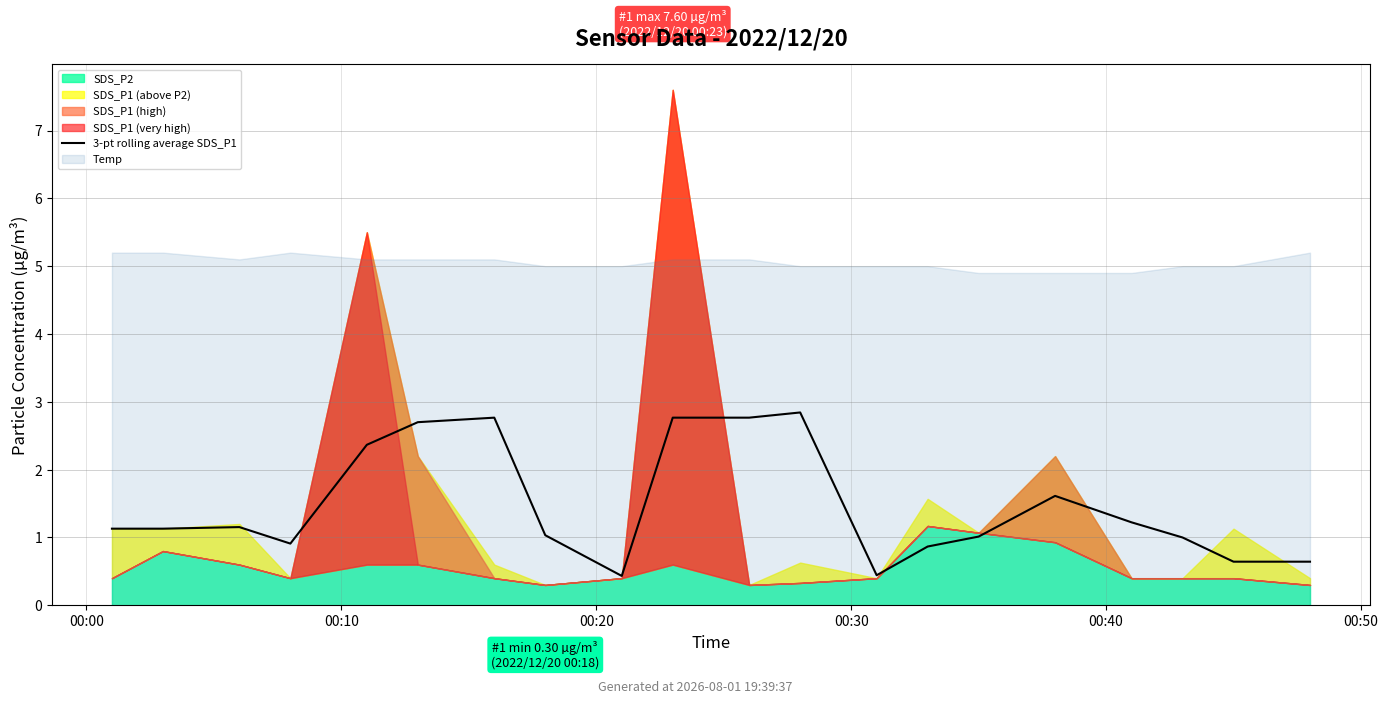

Reading left to right, what are all the values shown in this chart?

1.1	1.1	1.2	0.9	2.4	2.7	2.8	1.0	0.4	2.8	2.8	2.8	0.4	0.9	1.0	1.6	1.2	1.0	0.6	0.6